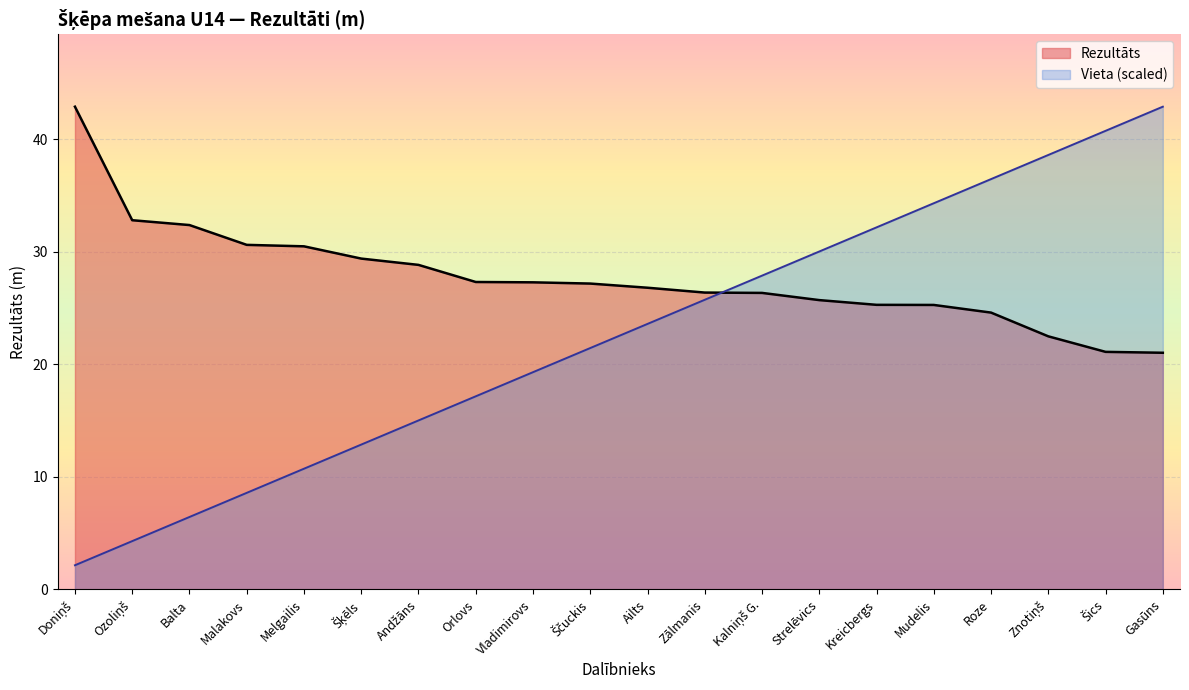

What is the difference between the highest and lowest values at Zālmanis?

0.6